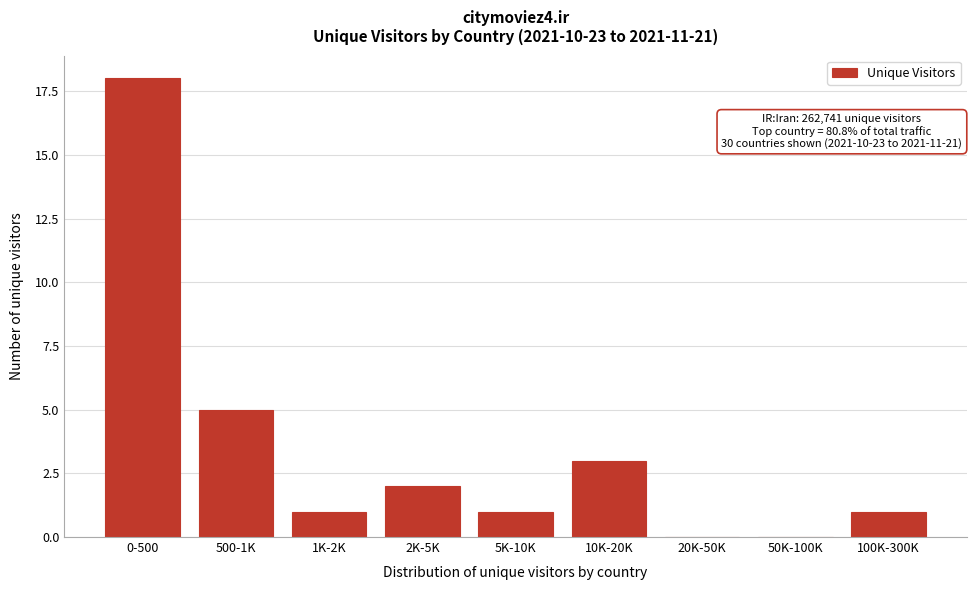

Reading left to right, list all the values displayed in this chart.

0-500=18	500-1K=5	1K-2K=1	2K-5K=2	5K-10K=1	10K-20K=3	20K-50K=0	50K-100K=0	100K-300K=1